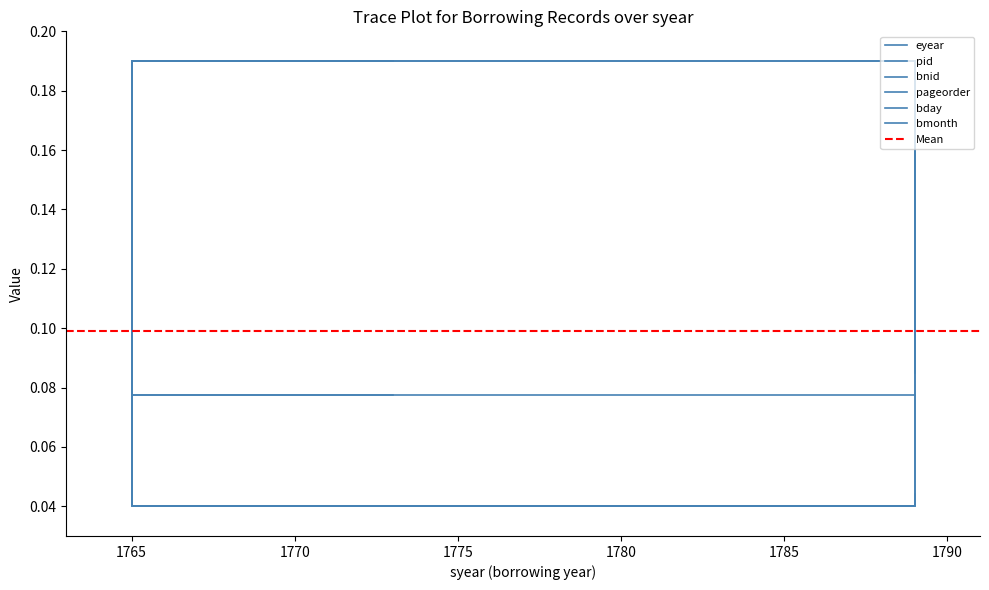

What is the value of the bday point at the 1st from the left?

0.2